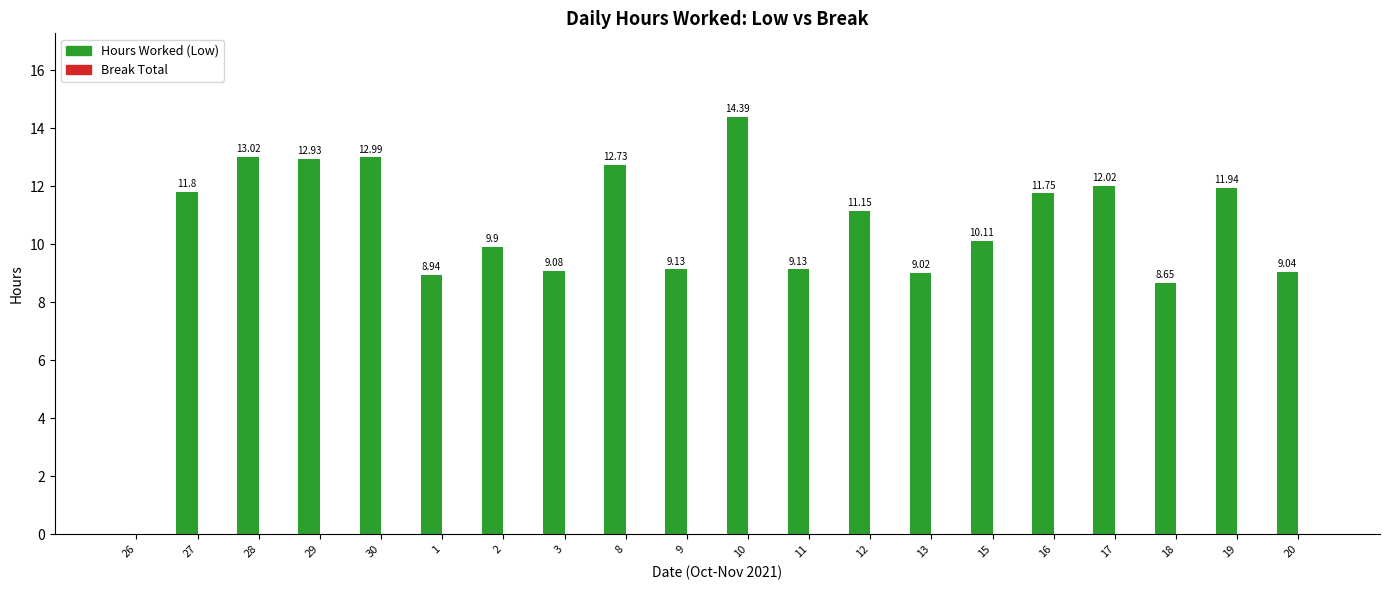

Which has a higher value, 11 or 27?

27